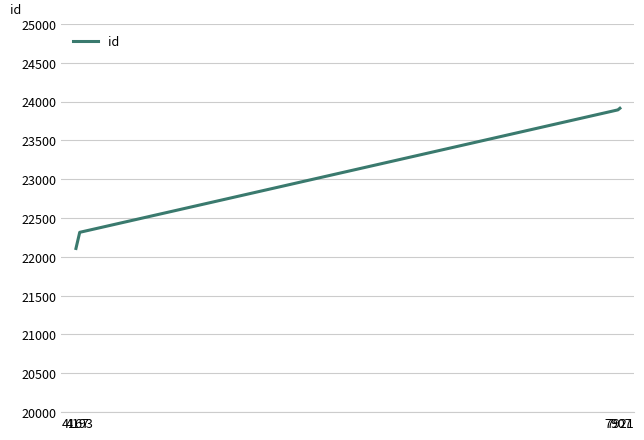

True or false: the data shows 22108 at 4167.

True